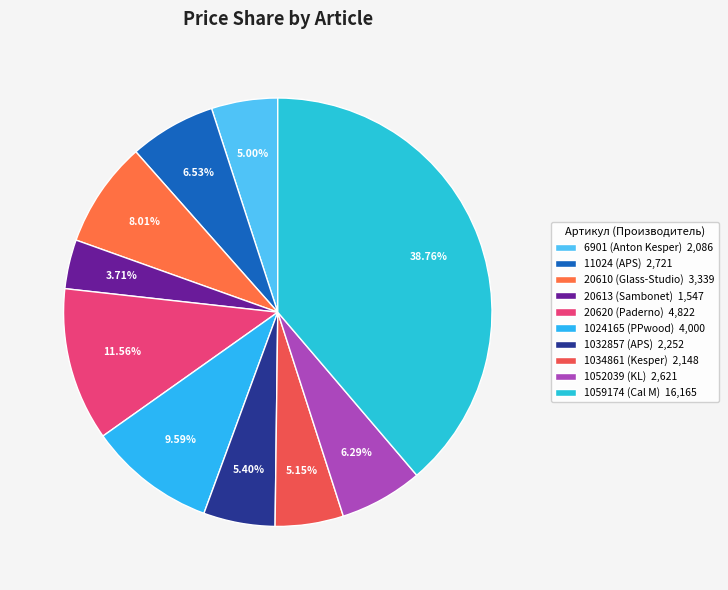

What is the change in value from 1032857 (APS) to 1052039 (KL)?

+369